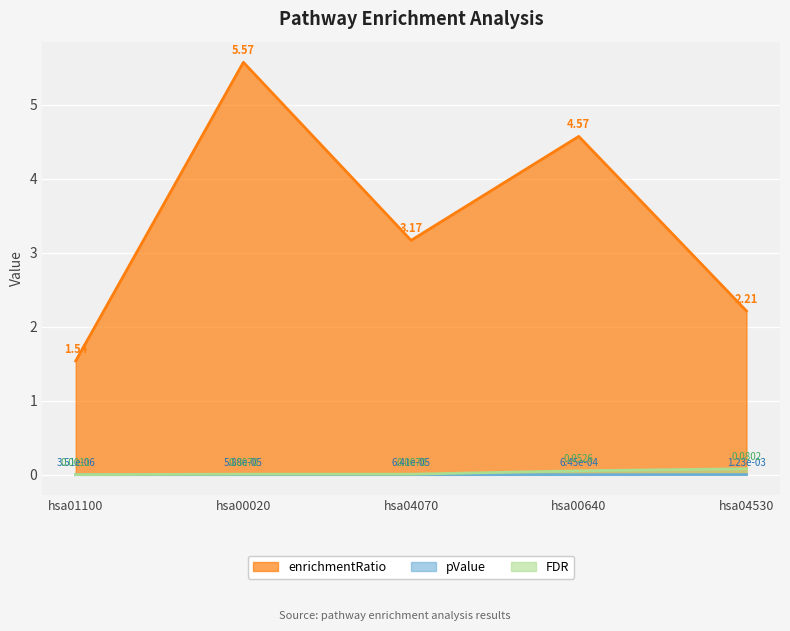

Reading left to right, extract all data points from this chart.

enrichmentRatio: hsa01100=1.5	hsa00020=5.6	hsa04070=3.2	hsa00640=4.6	hsa04530=2.2
pValue: hsa01100=0.0	hsa00020=0.0	hsa04070=0.0	hsa00640=0.0	hsa04530=0.0
FDR: hsa01100=0.0	hsa00020=0.0	hsa04070=0.0	hsa00640=0.1	hsa04530=0.1